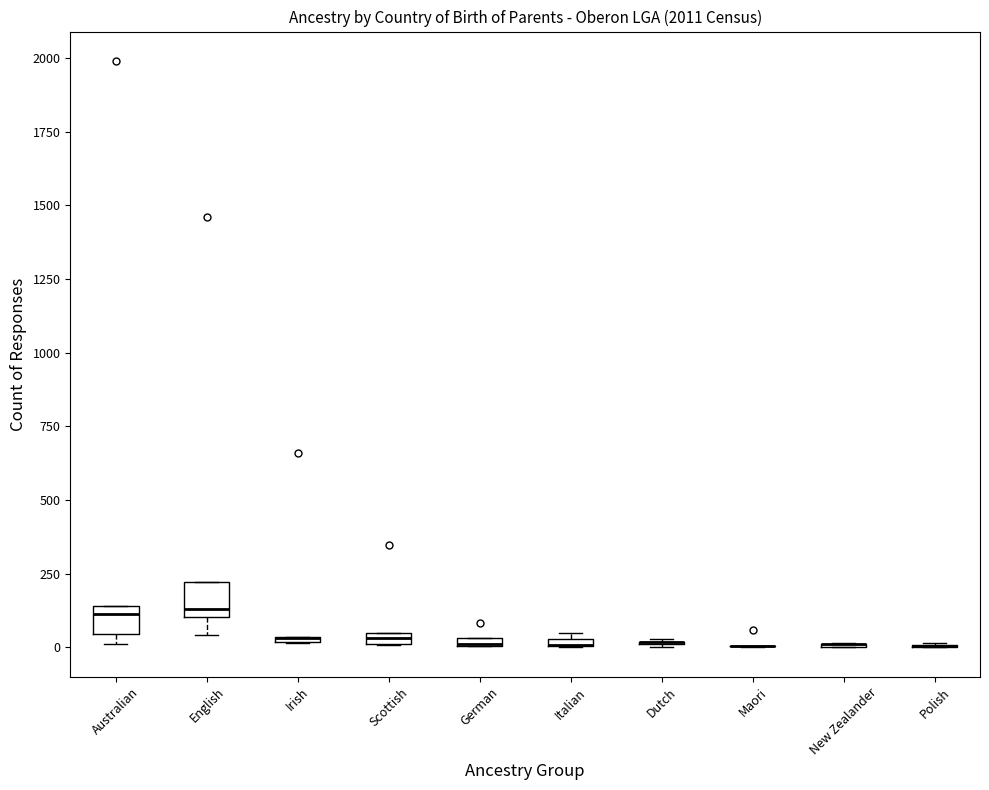

Where is the lower edge of the box for German on the y-axis? The values are not printed on the chart, so give them approximately, as read against the axis.

0